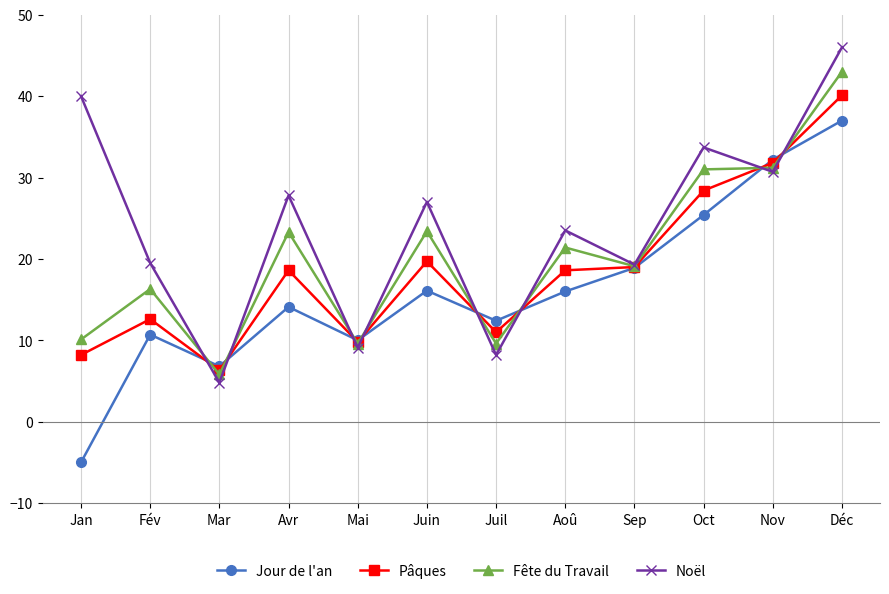

Is it true that Noël equals 7.6 at Mar?

False